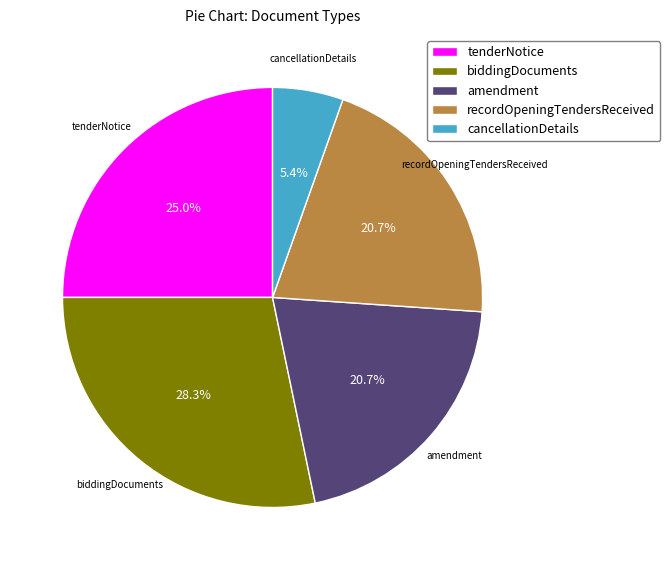

Does amendment account for over 50% of the chart?

No